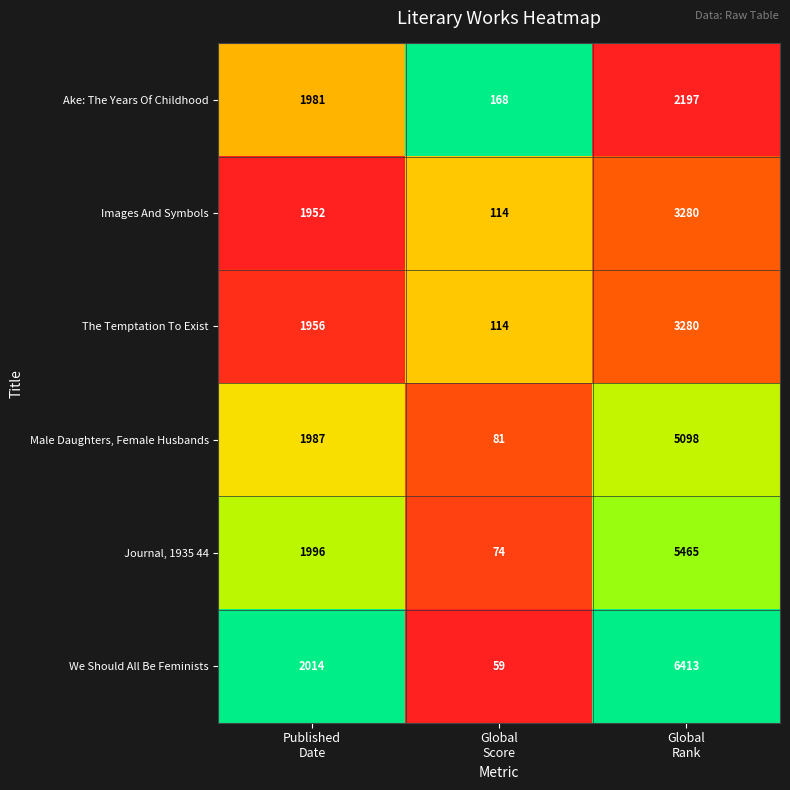

What is the sum of all The Temptation To Exist values?

5350